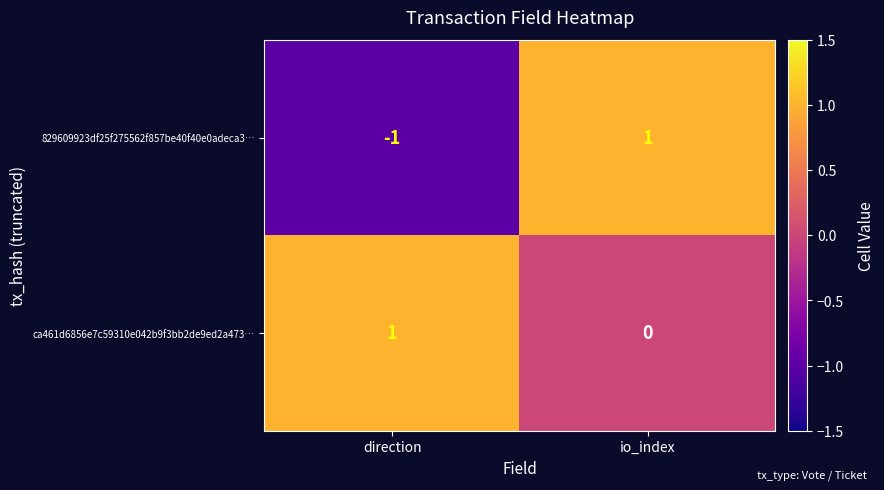

The value of ca461d6856e7c59310e042b9f3bb2de9ed2a473… at direction is 1. True or false?

True